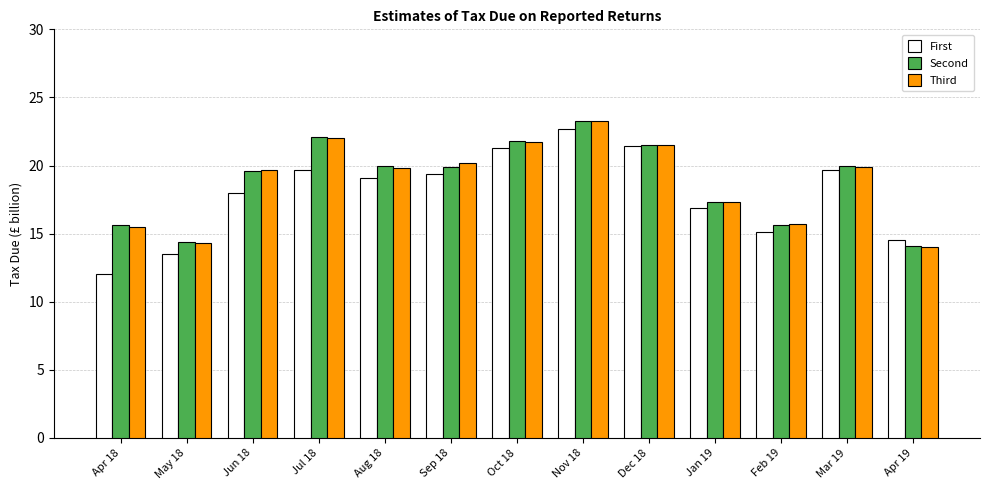

The Second series shows 14.1 at Apr 19. True or false?

True